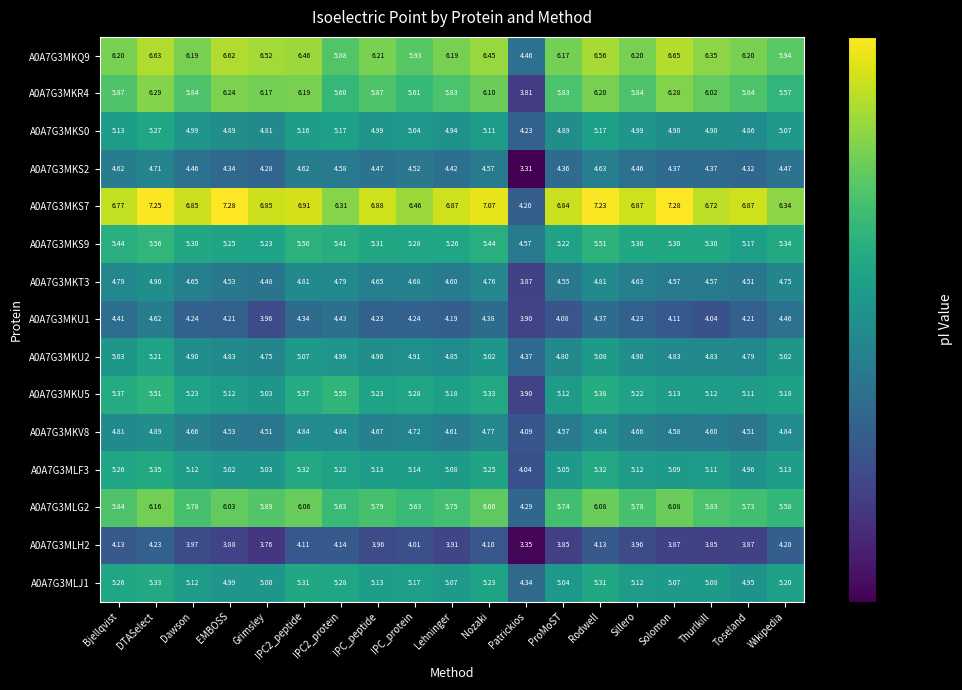

At which category is the sum across all series the highest?

DTASelect